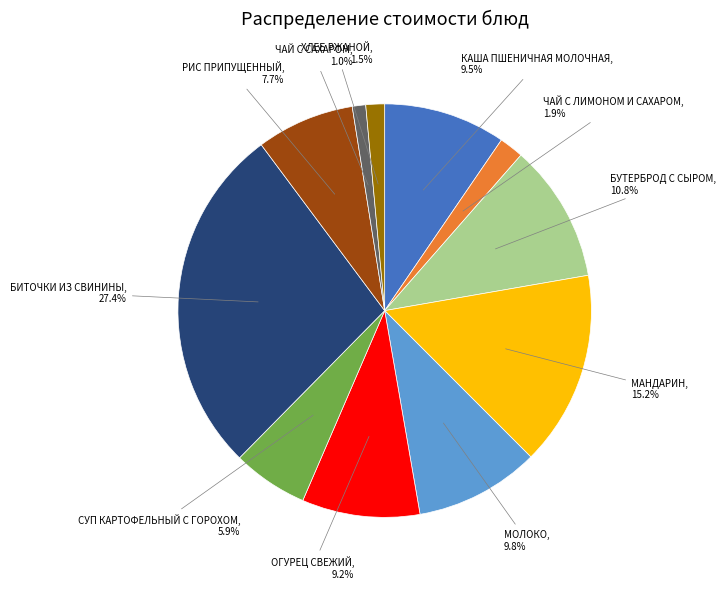

Is there a majority slice in this chart?

No